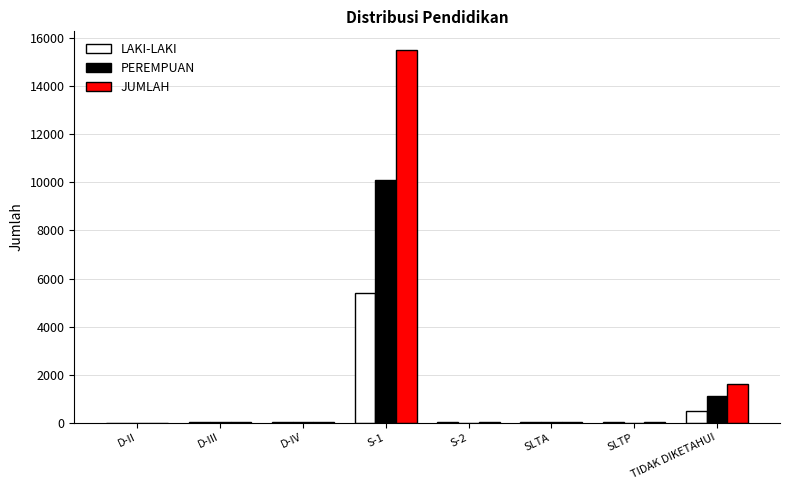

At which category is the sum across all series the highest?

S-1